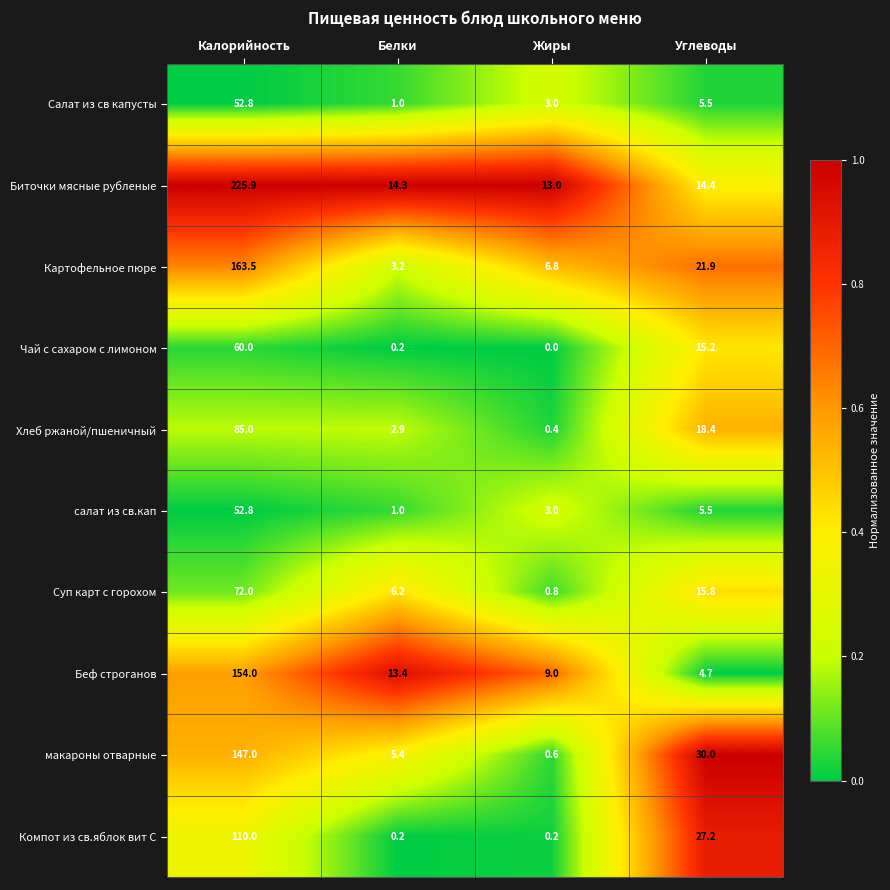

Between Калорийность and Жиры, which series saw the biggest shift?

Биточки мясные рубленые